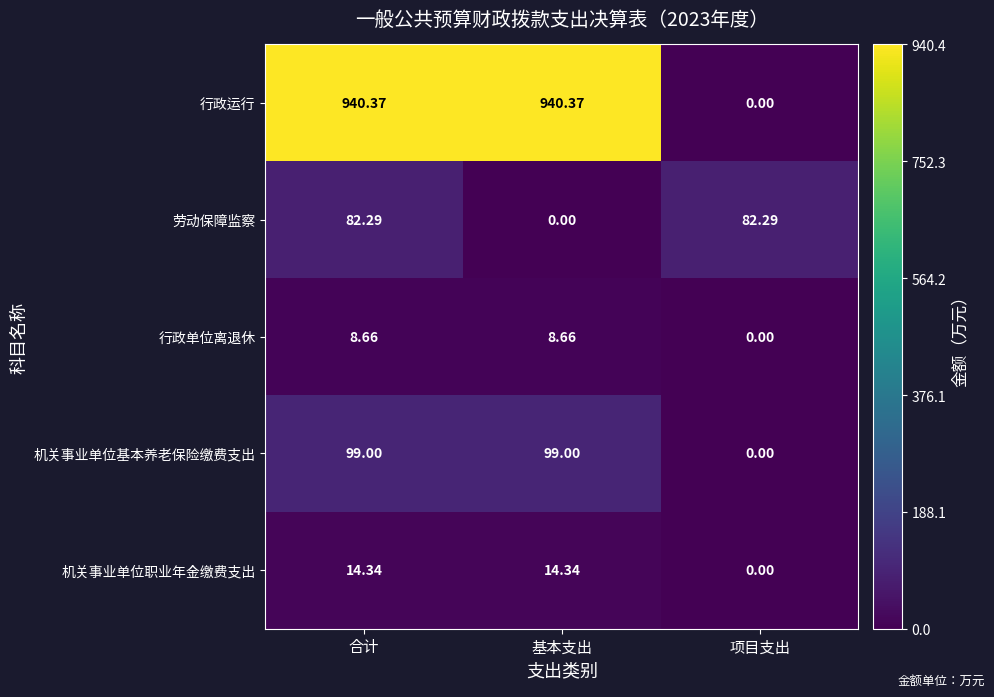

Which series has the largest total across all categories?

行政运行